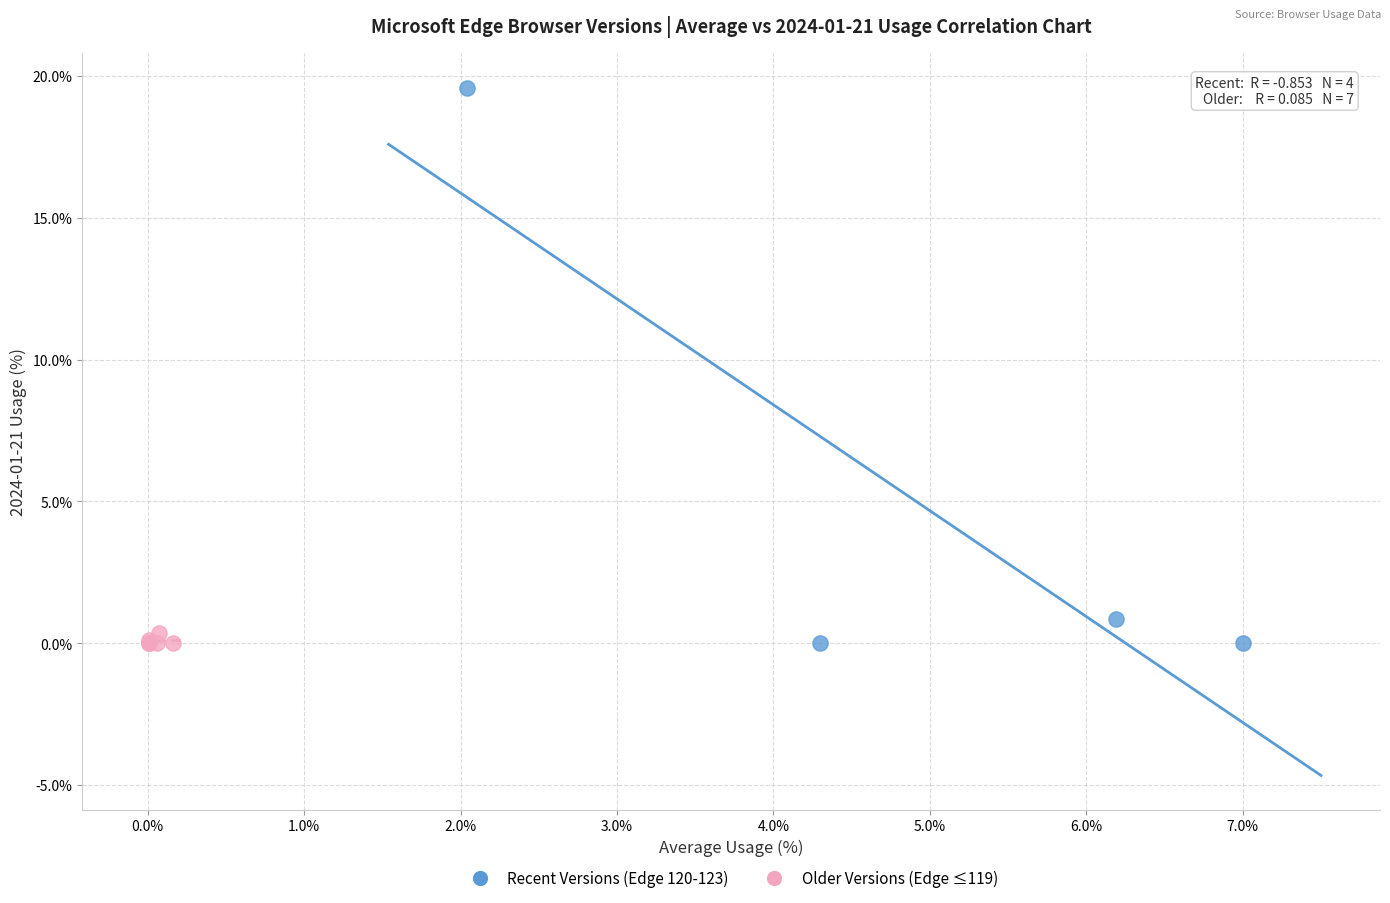

Which series has the largest Y range (max minus min)?

Recent Versions (Edge 120-123)